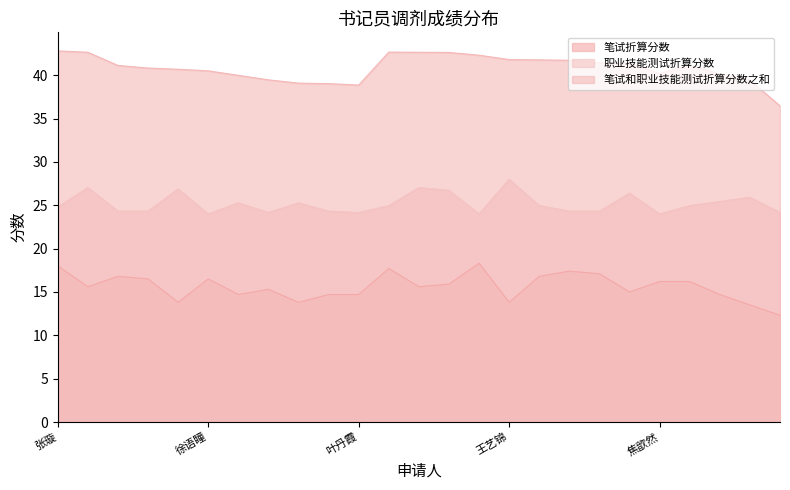

True or false: 笔试折算分数 has more than 2 points higher than both neighbors.

True